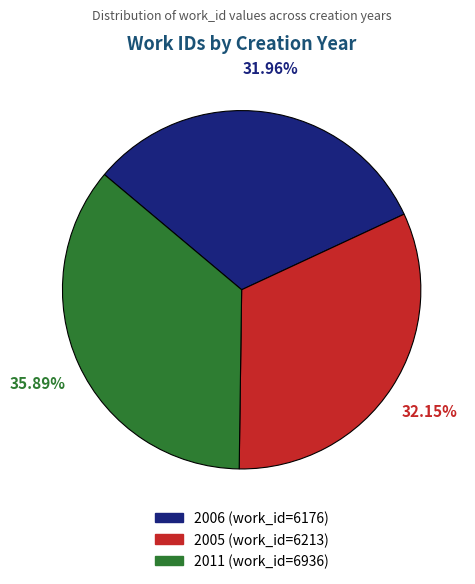

Combined, do 2011 and 2006 account for over 50%?

Yes